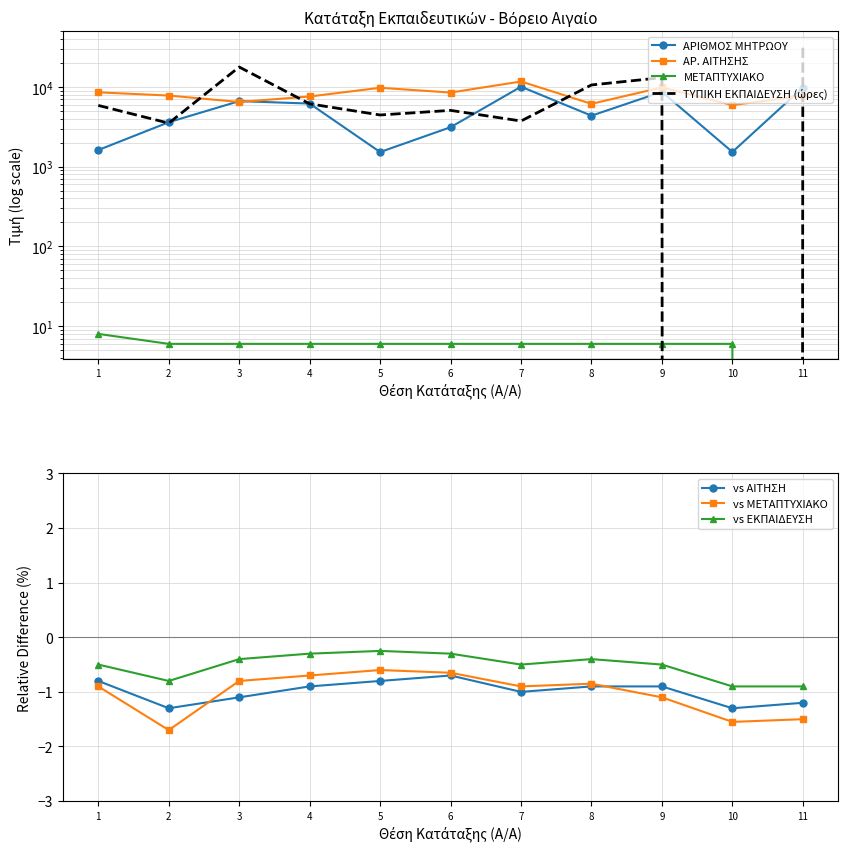

What is the difference between the second highest and second lowest values in the ΤΥΠΙΚΗ ΕΚΠΑΙΔΕΥΣΗ (ώρες) series?

14289